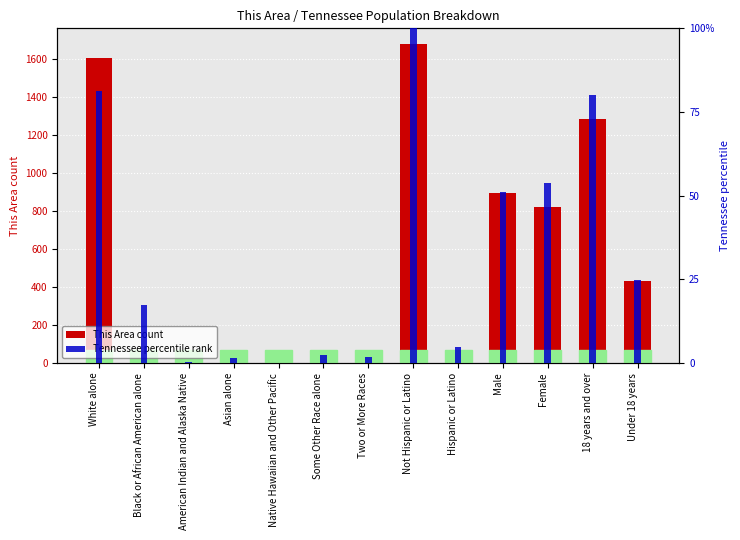

Is the value of Tennessee percentile rank at Some Other Race alone greater than the value of This Area count at Female?

No